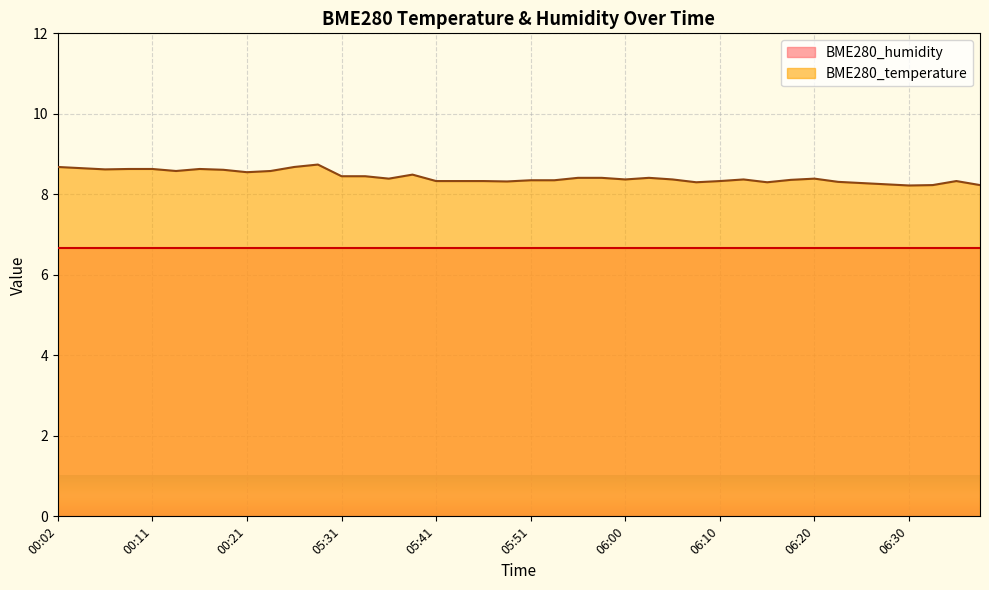

The value at 00:09 is 8.6. True or false?

True